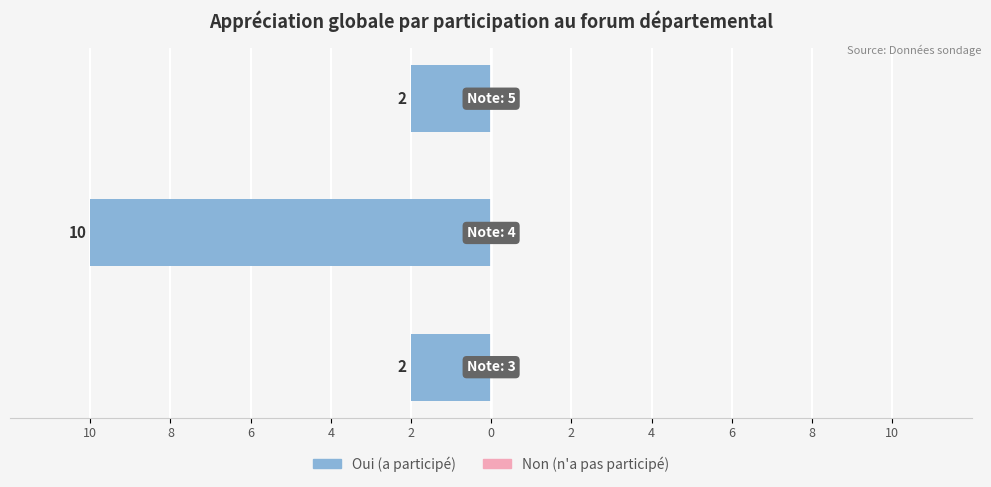

Does the chart contain any negative values?

Yes